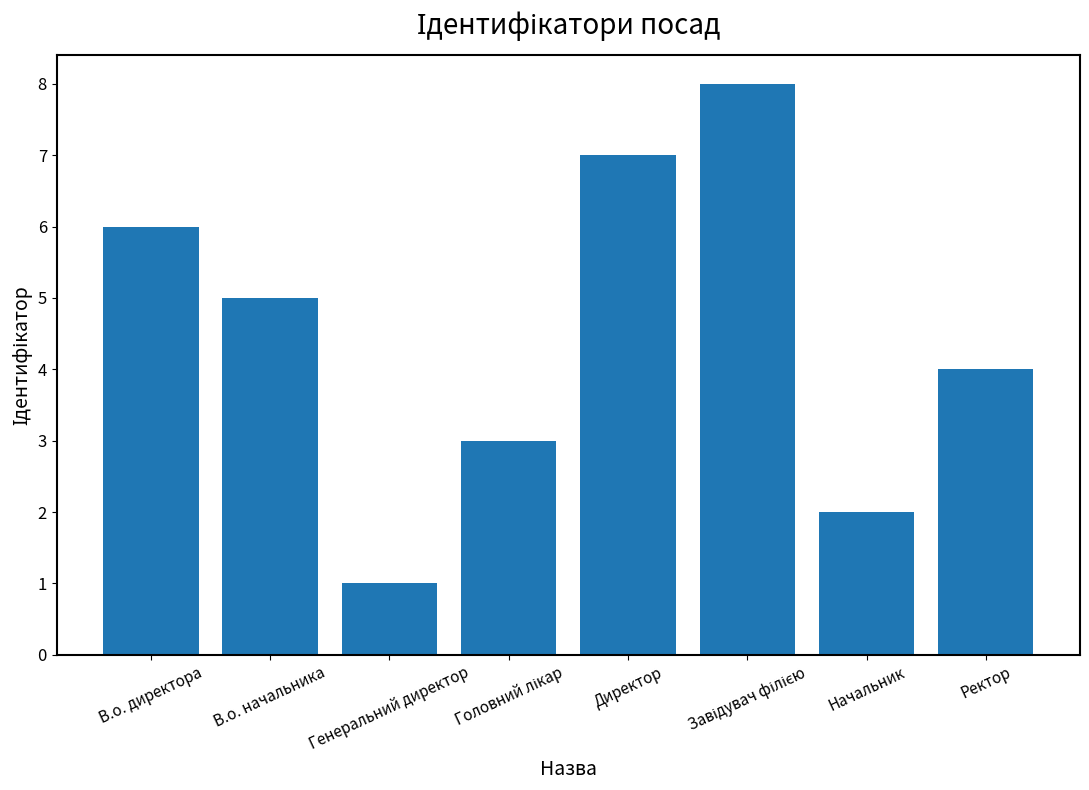

Is it true that the value at Ректор is 6?

False